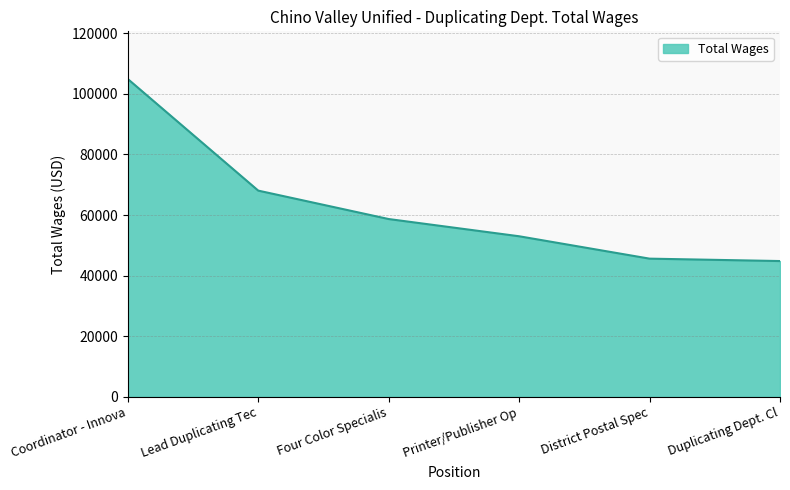

At which category does the chart reach its peak across all series?

Coordinator - Innova